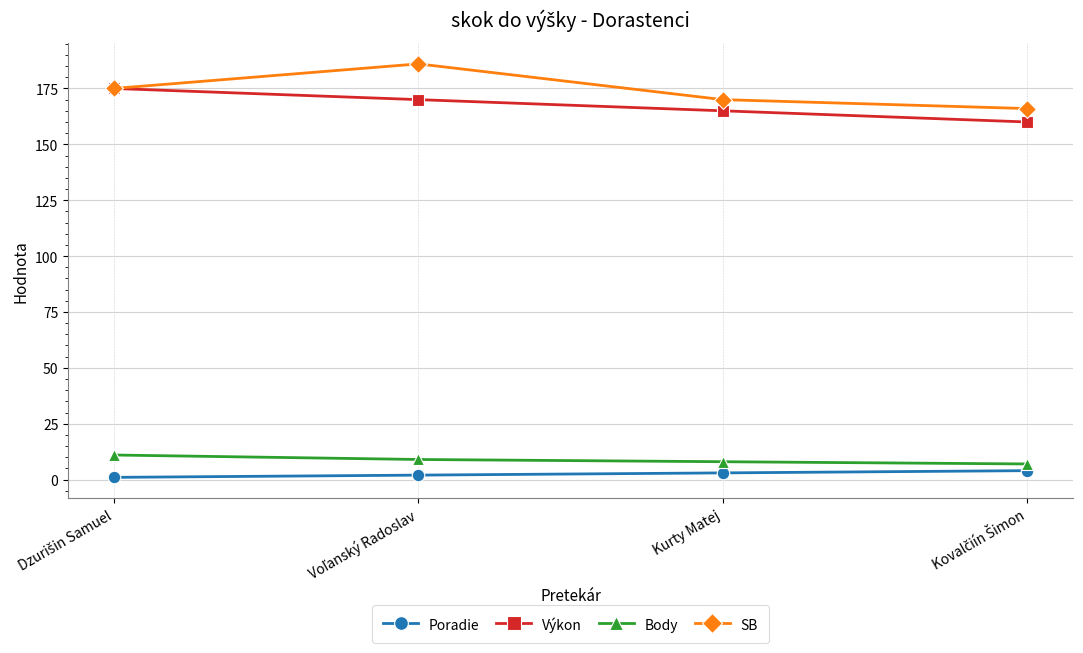

What is the value of the SB point at the 2nd from the left?

186